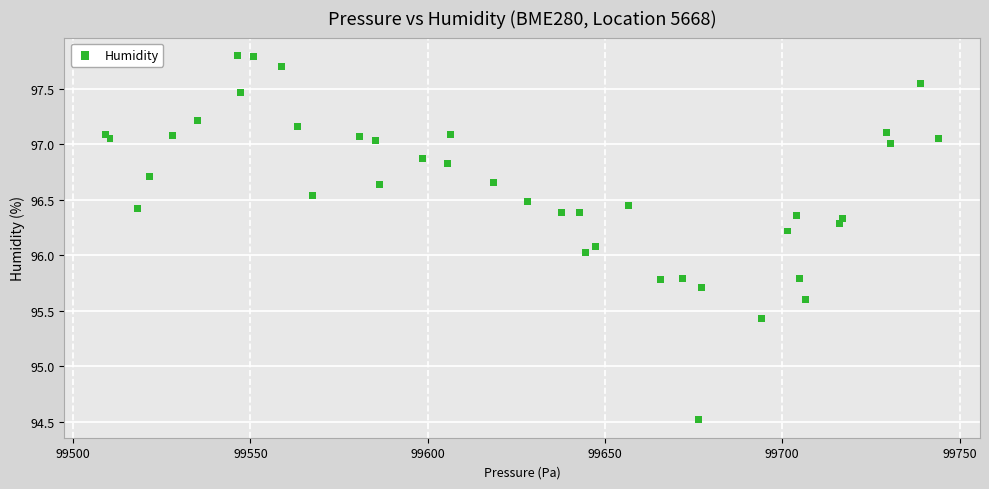

What is the range of X values (max minus min)?

234.8